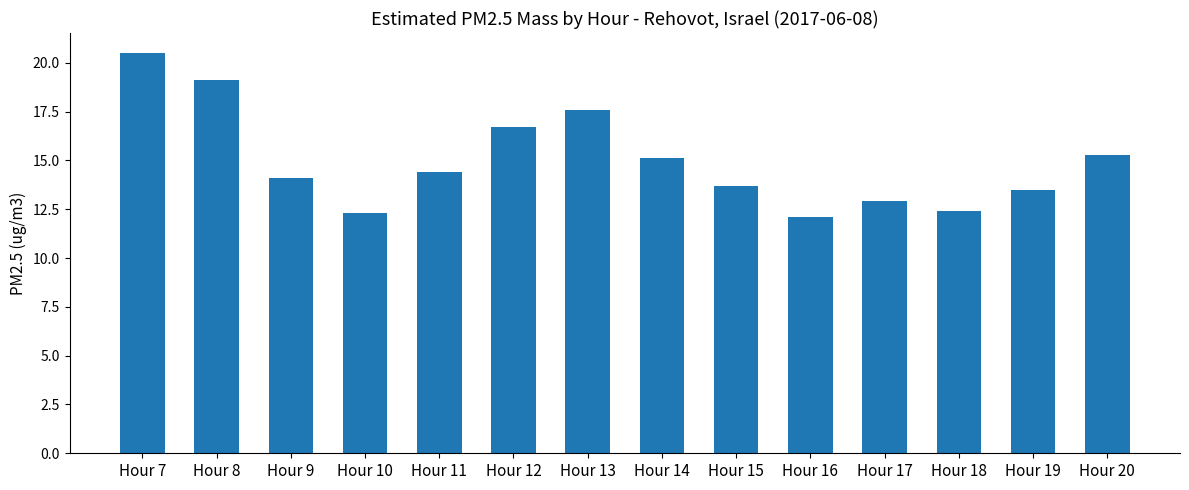

Reading left to right, what are all the values shown in this chart?

20.5	19.1	14.1	12.3	14.4	16.7	17.6	15.1	13.7	12.1	12.9	12.4	13.5	15.3